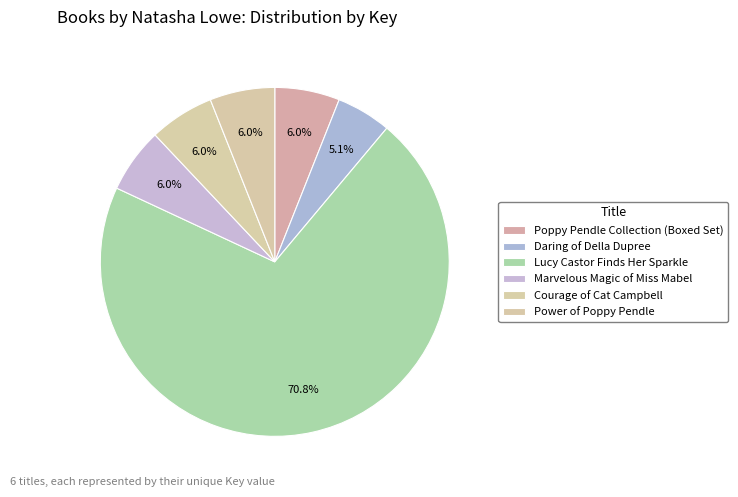

Which slice is the smallest?

Daring of Della Dupree